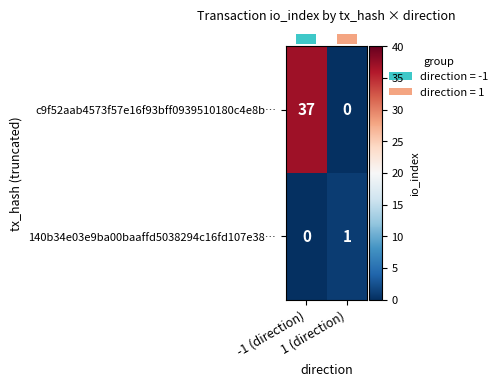

Rank the series by their average value, from highest to lowest.

c9f52aab4573f57e16f93bff0939510180c4e8b…, 140b34e03e9ba00baaffd5038294c16fd107e38…